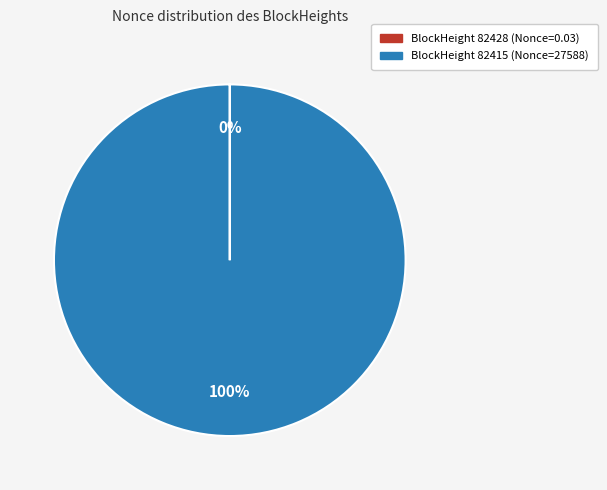

Does any single category account for the majority?

Yes